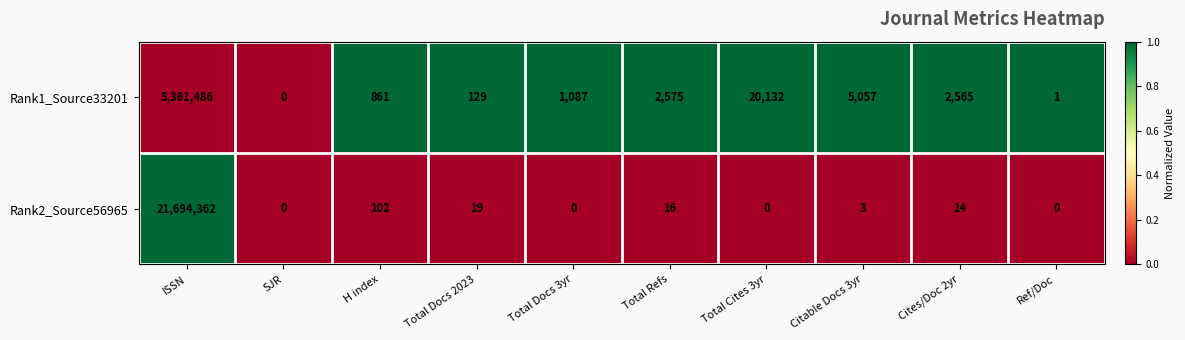

List the series in order of their overall mean, lowest first.

Rank1_Source33201, Rank2_Source56965